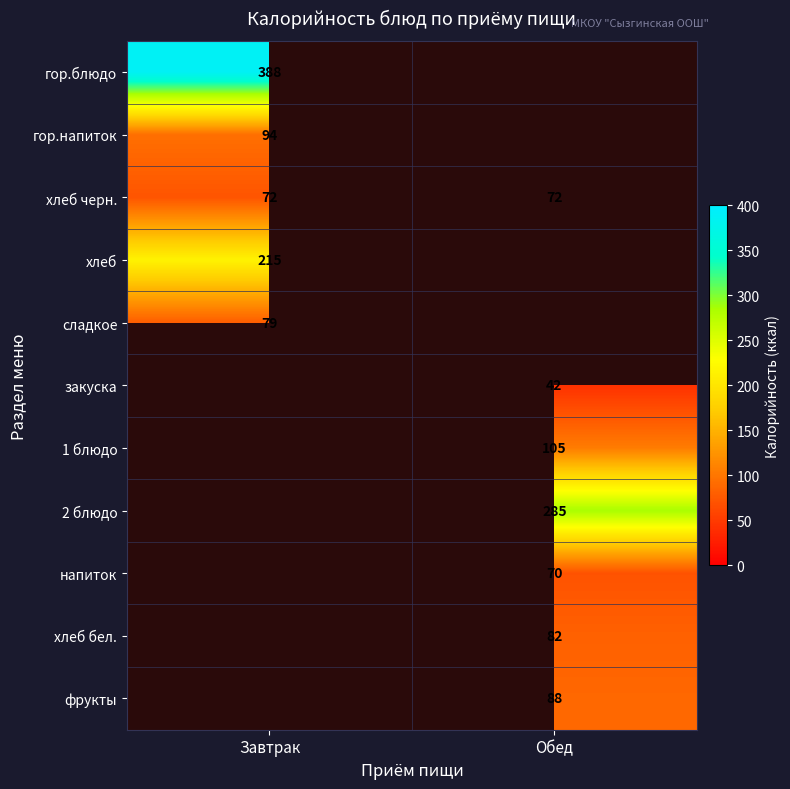

The фрукты series shows 130 at Обед. True or false?

False